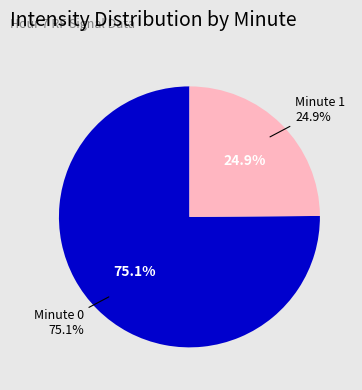

Is the sum of 25 and 4 greater than half?

No